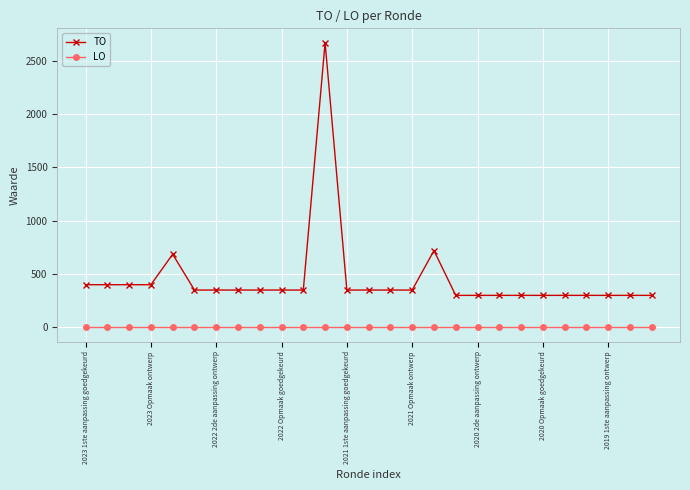

What is the greatest value displayed?

2671